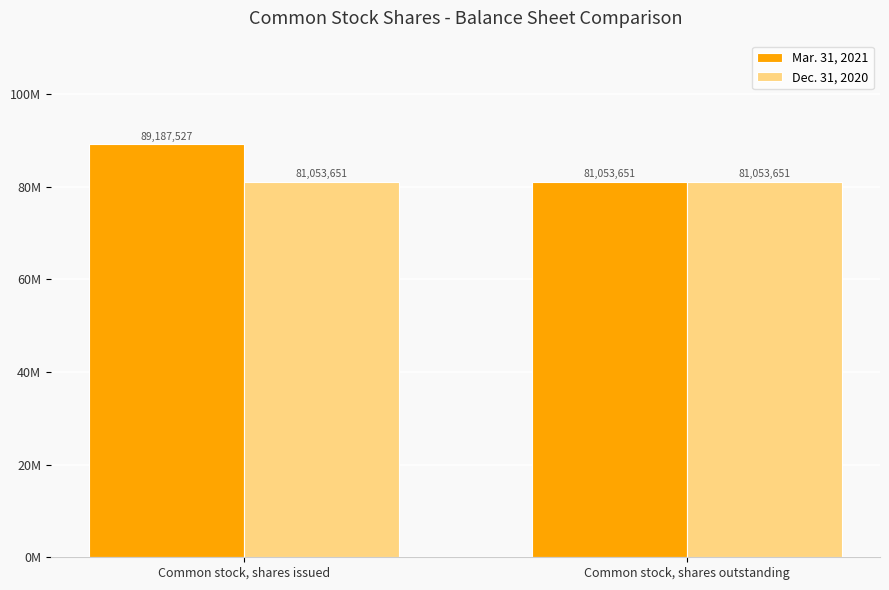

What are all the series names shown in the legend?

Mar. 31, 2021, Dec. 31, 2020